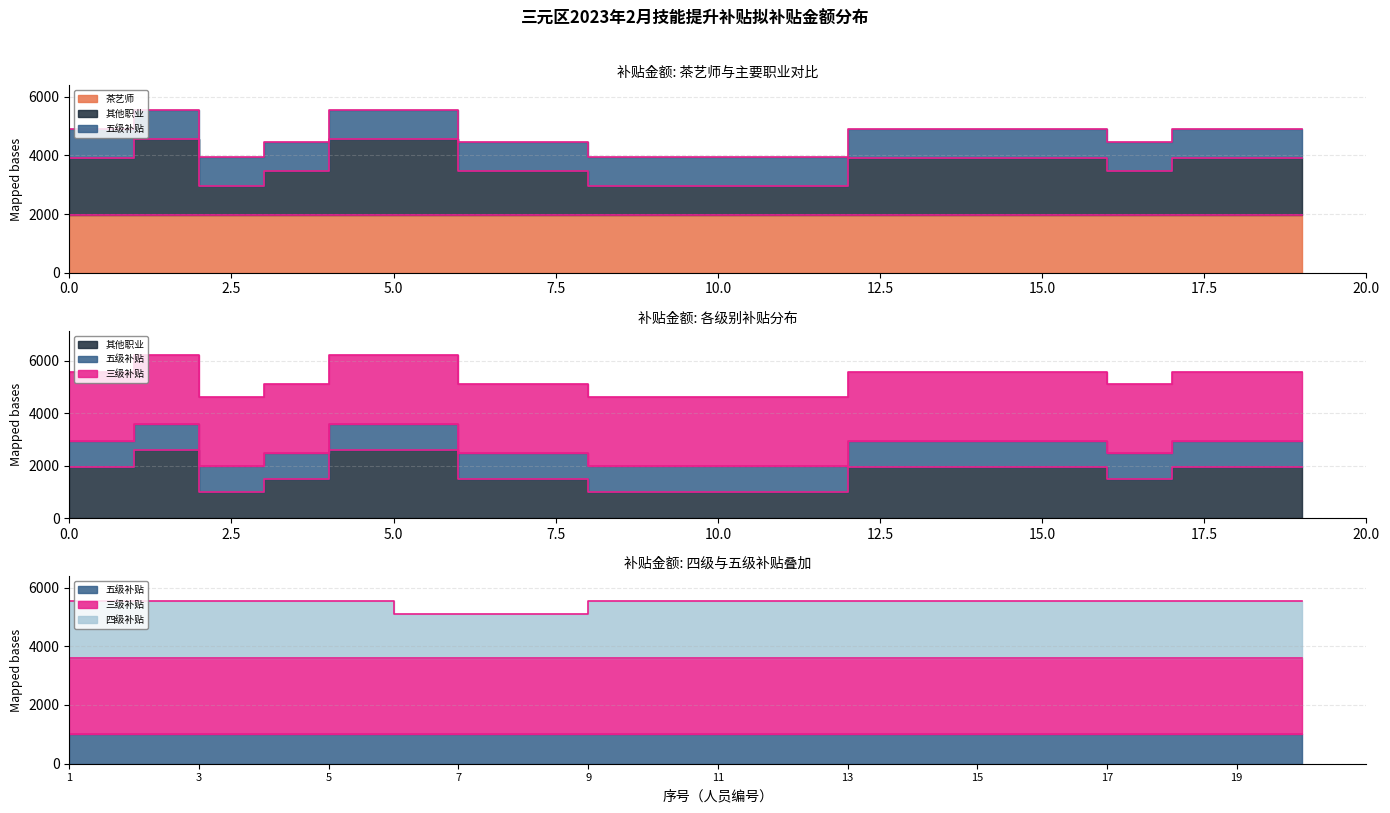

What is the spread (max minus min) of values at 17.5?

650